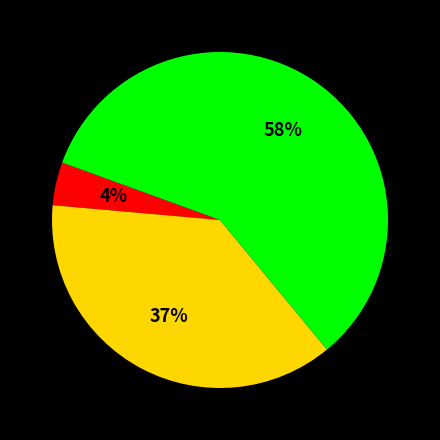

Does any single category account for the majority?

Yes